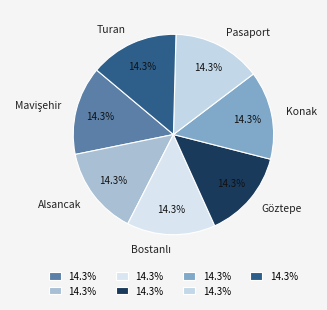

To the nearest percent, what is the average slice percentage?

14%